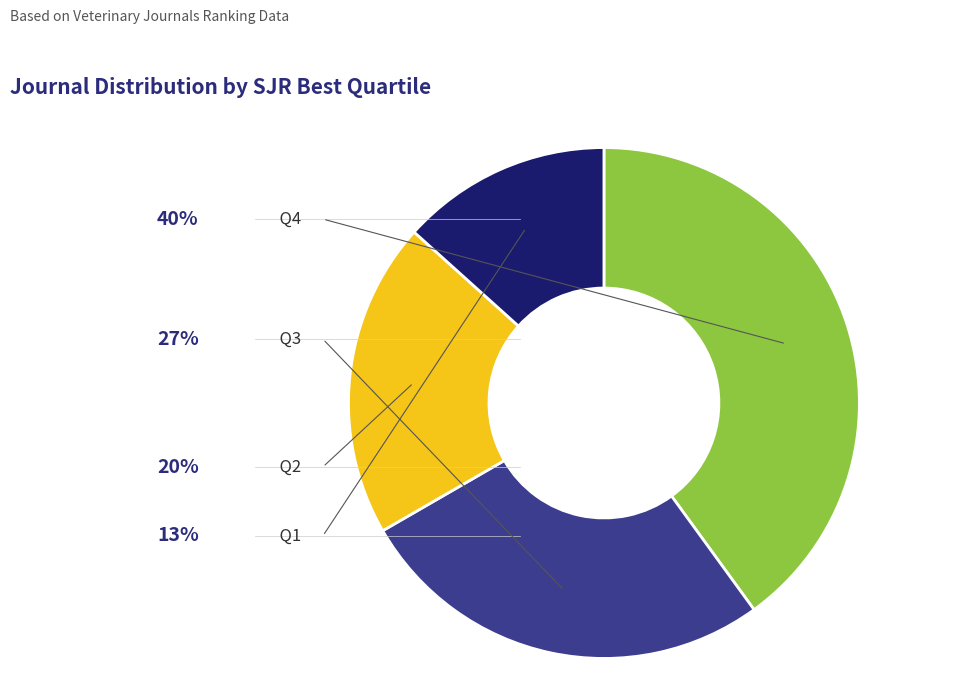

What is the largest slice in the pie chart?

Q4